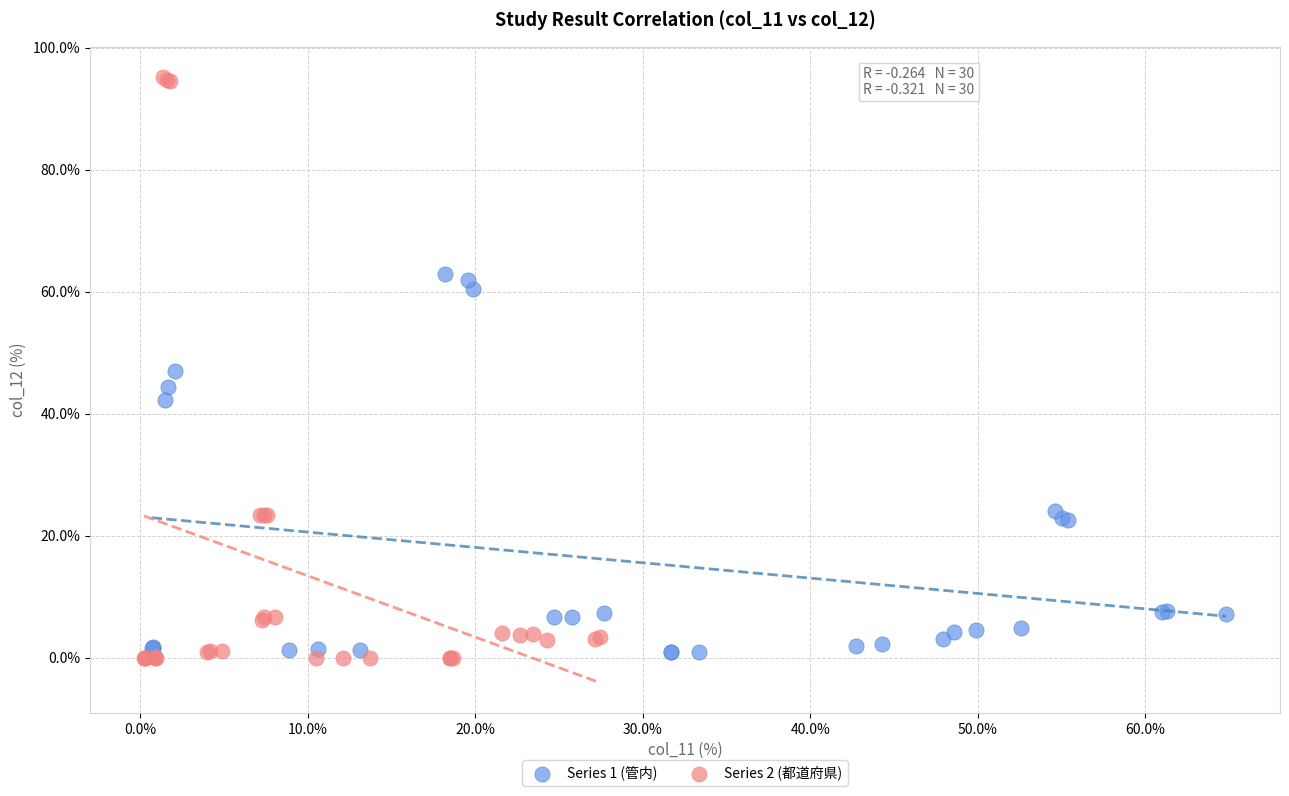

Which series contains the highest Y value?

Series 2 (都道府県)